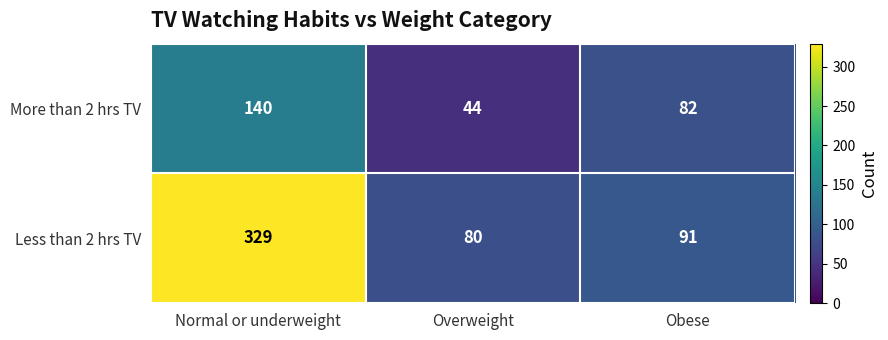

Which series has the largest range (max minus min)?

Less than 2 hrs TV